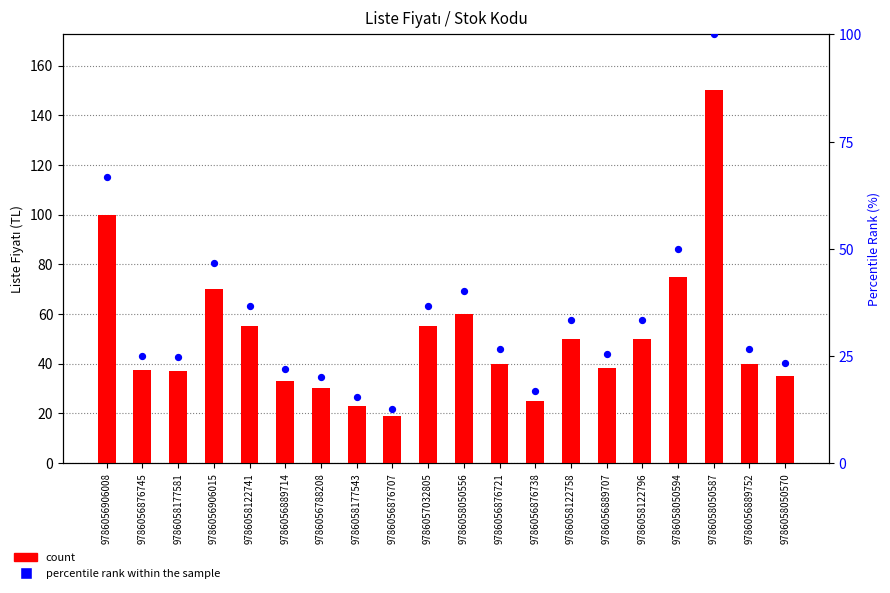

Which series reaches the minimum Y coordinate?

percentile rank within the sample